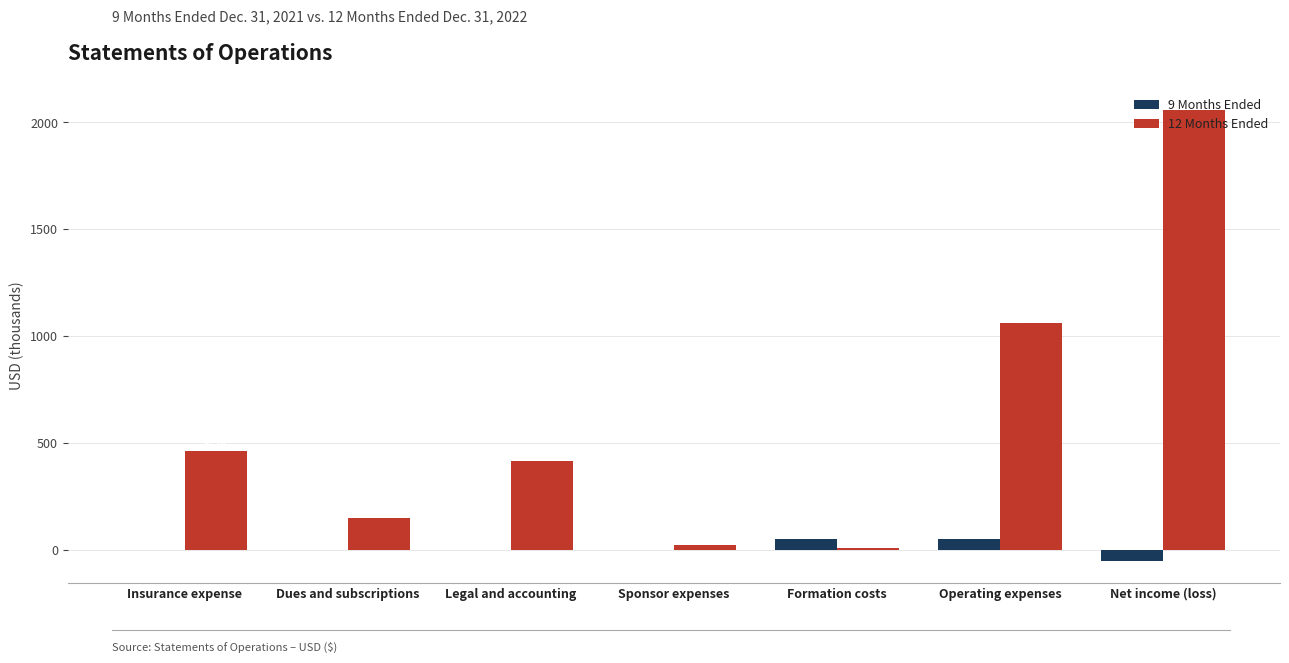

Which label corresponds to the largest value in the chart?

Net income (loss)